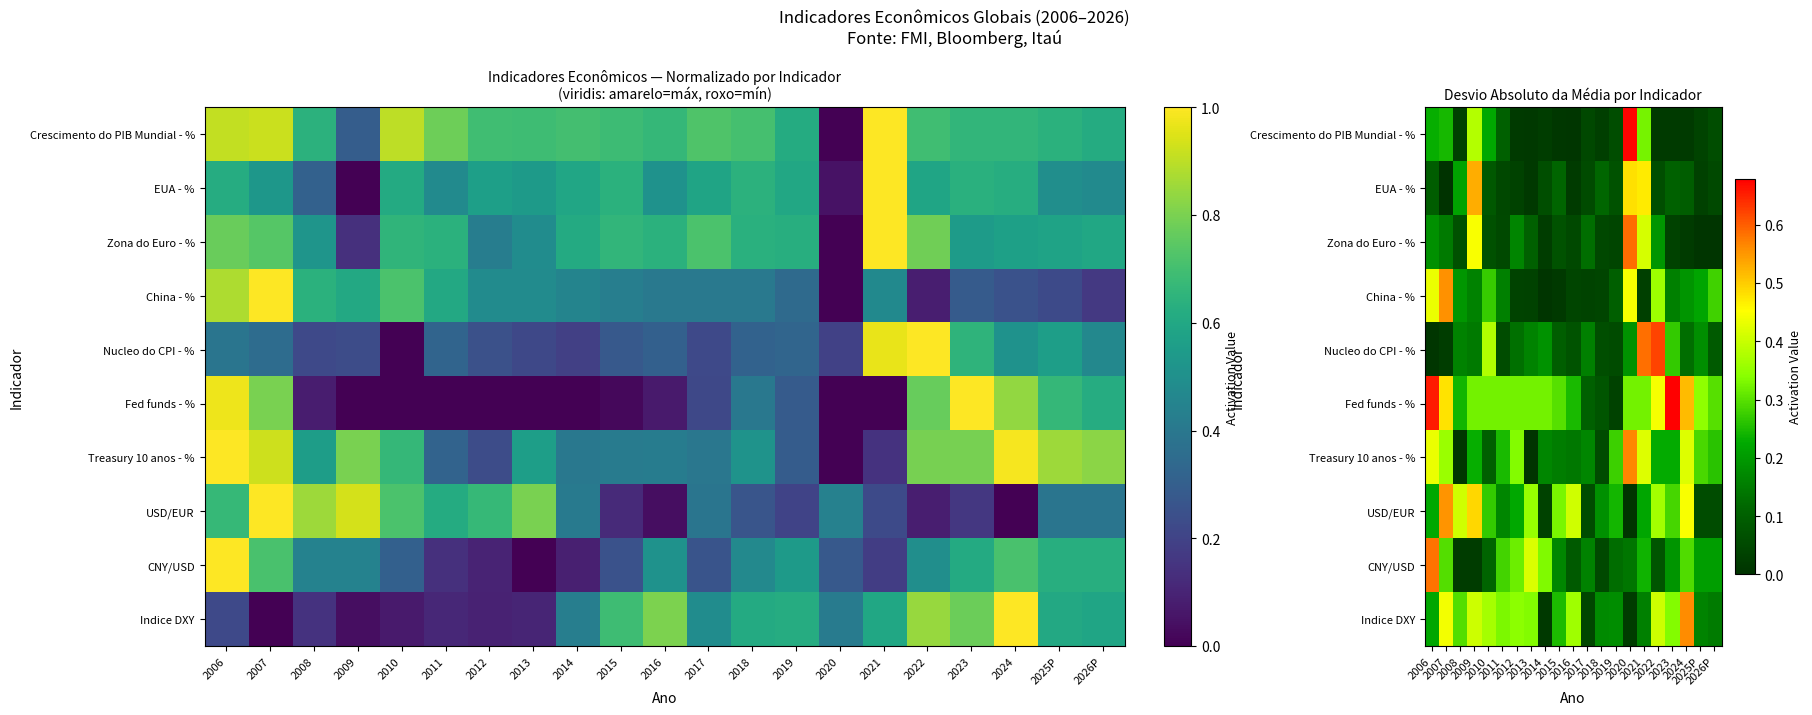

Count the number of data series in this chart.

10